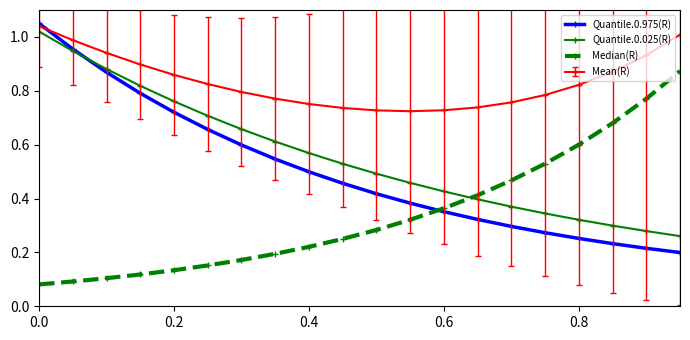

Which series has the largest total across all categories?

Mean(R)